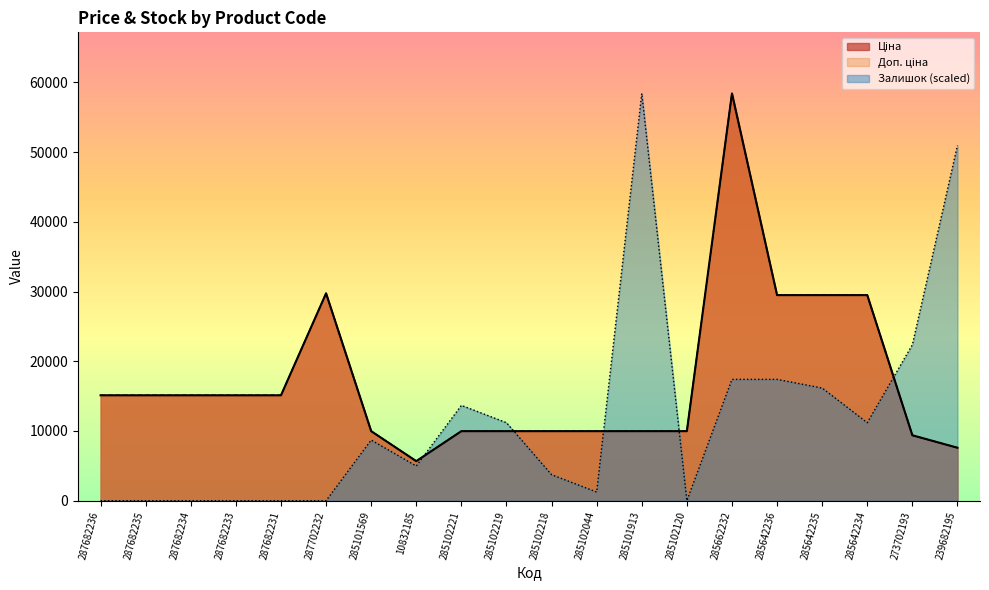

Between 285642234 and 285642235, which is larger?

285642234